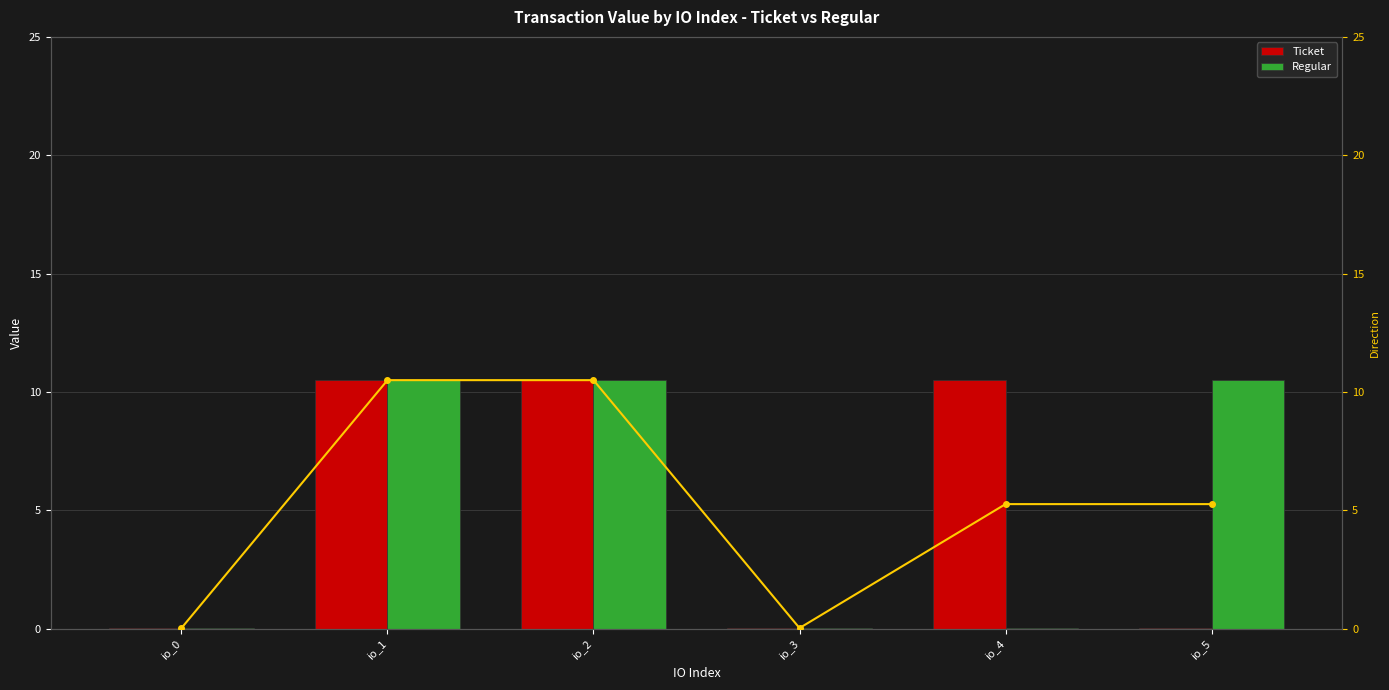

What is the average value of the Combined avg series?

5.3